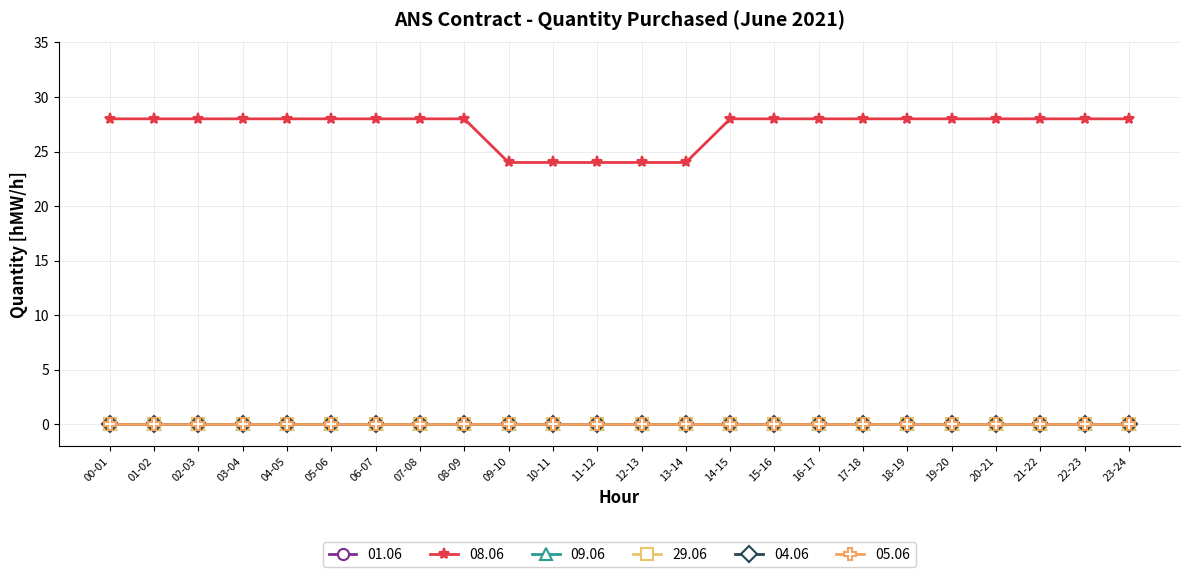

What is the maximum value shown in the chart?

28